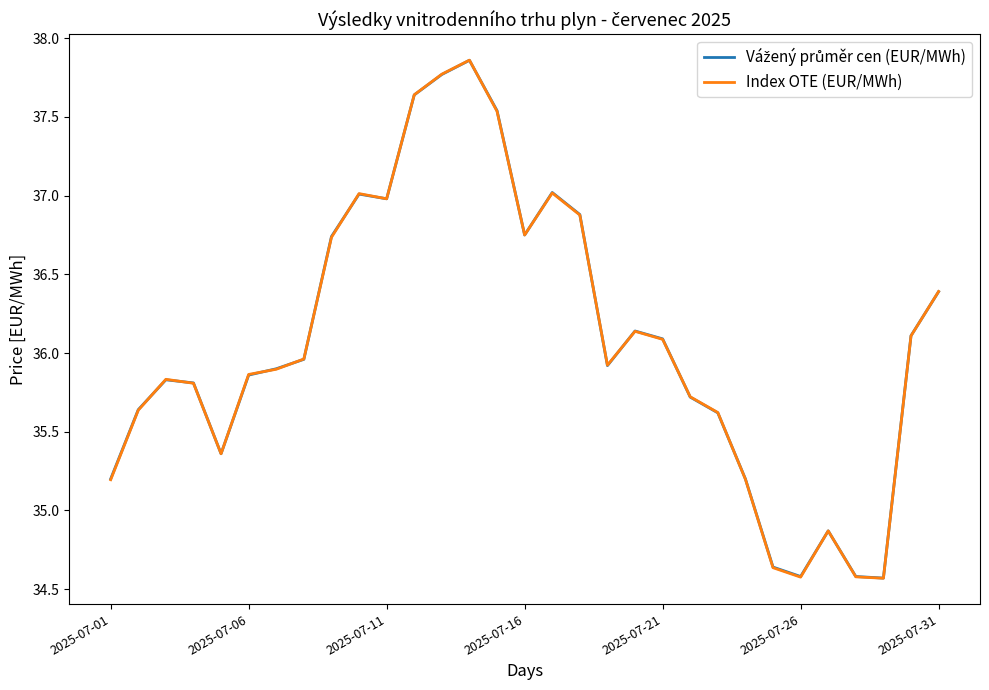

Which series has the widest spread of values?

Index OTE (EUR/MWh)